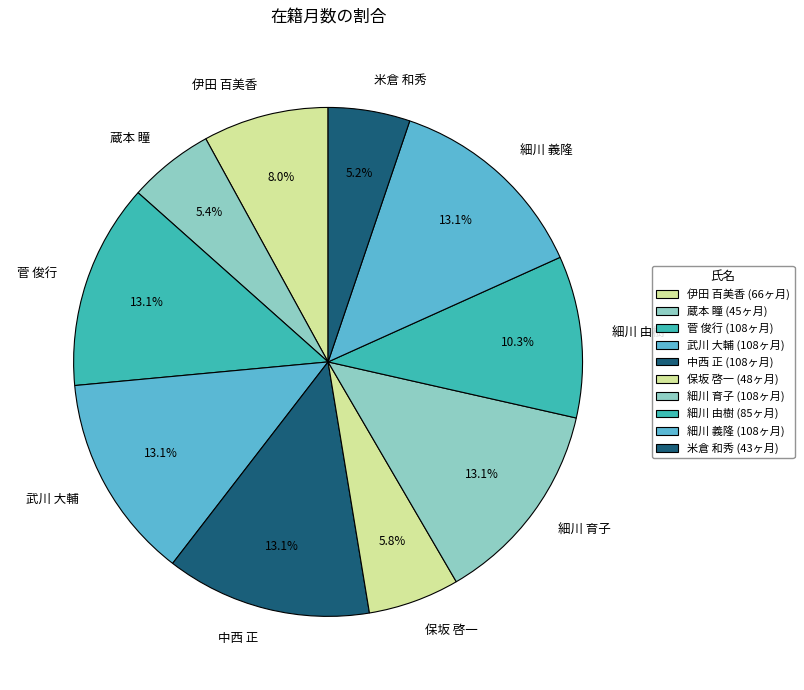

The 伊田 百美香 slice represents 8% of the pie. True or false?

True